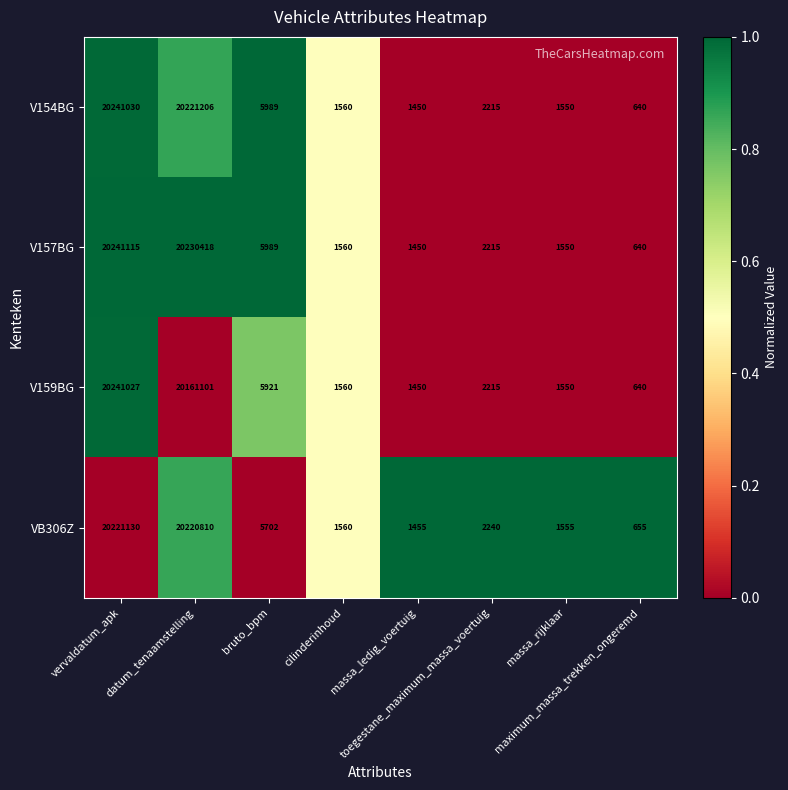

What is the difference between the maximum and minimum values in the V159BG series?

20240387